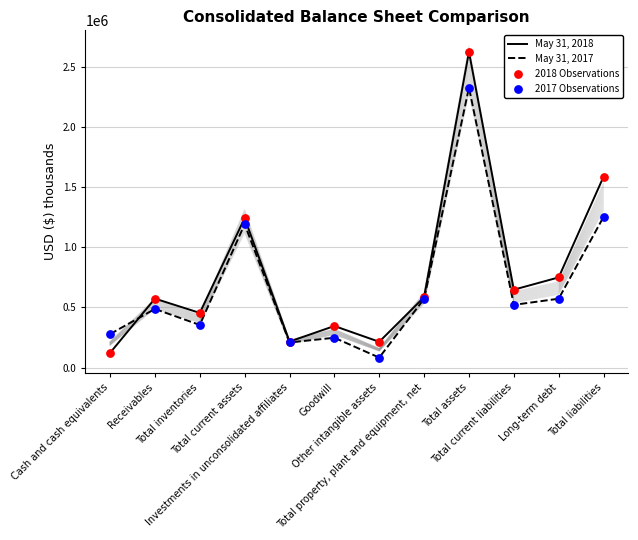

Is the value of May 31, 2018 at Investments in unconsolidated affiliates greater than the value of May 31, 2017 at Investments in unconsolidated affiliates?

Yes